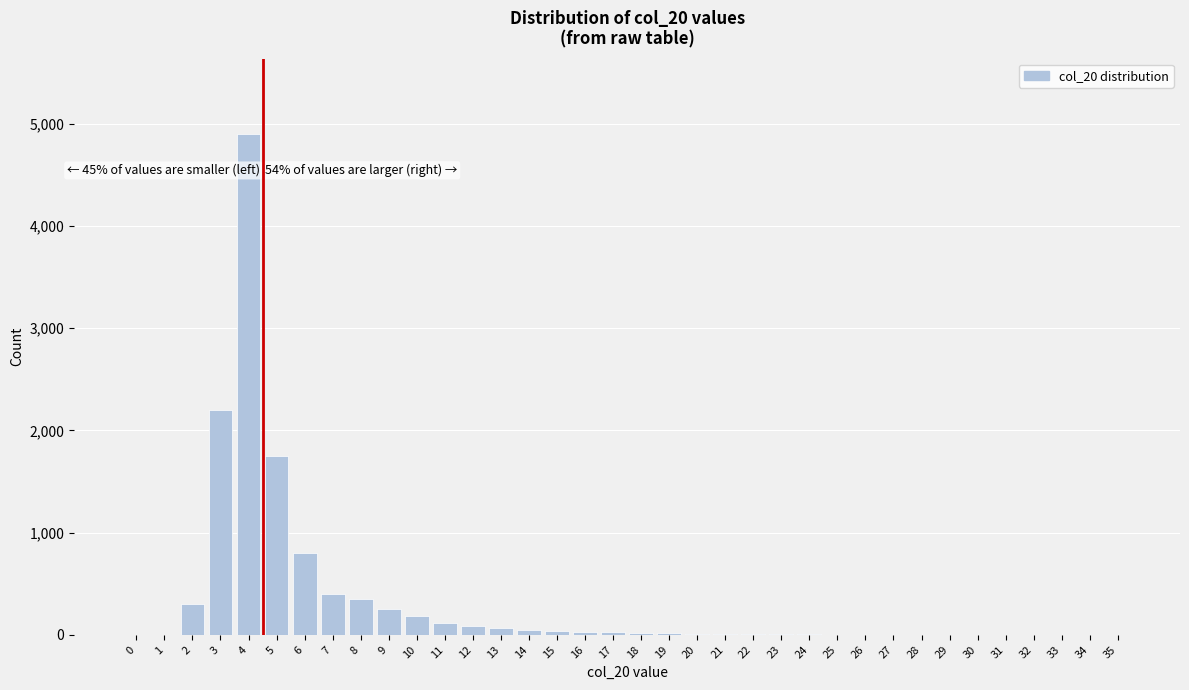

Approximately how many times larger is the value at 11 compared to 2?

0.4